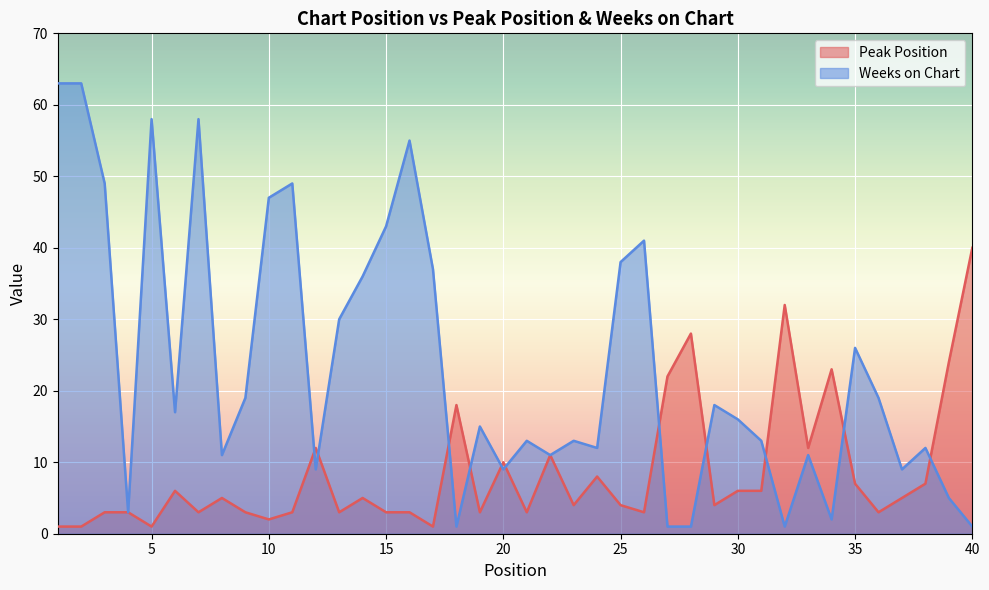

How many interior local valleys does the Weeks on Chart series have?

11